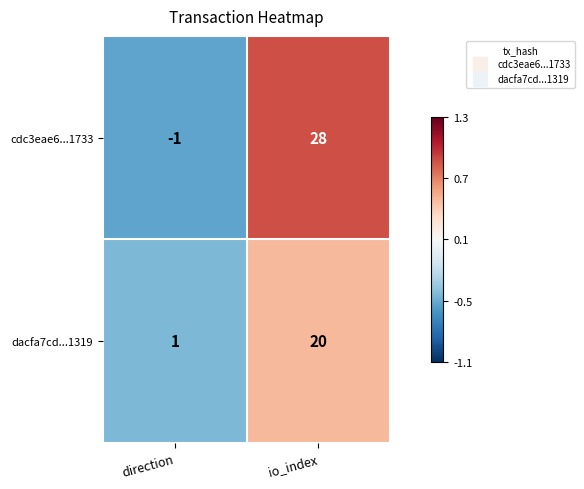

Reading right to left, extract all data points from this chart.

cdc3eae6...1733: io_index=28	direction=-1
dacfa7cd...1319: io_index=20	direction=1